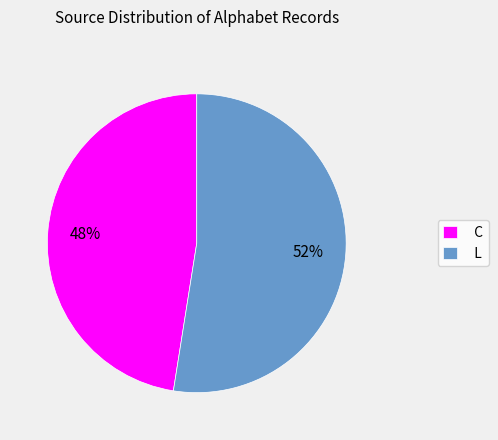

Is the sum of C and L greater than half?

Yes